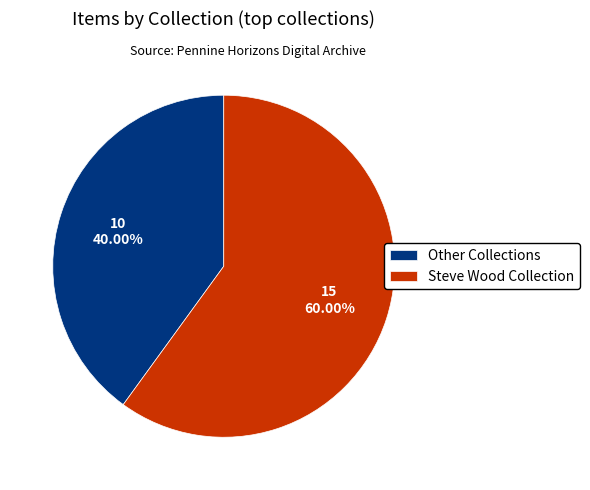

Is the sum of Steve Wood Collection and Other Collections greater than half?

Yes